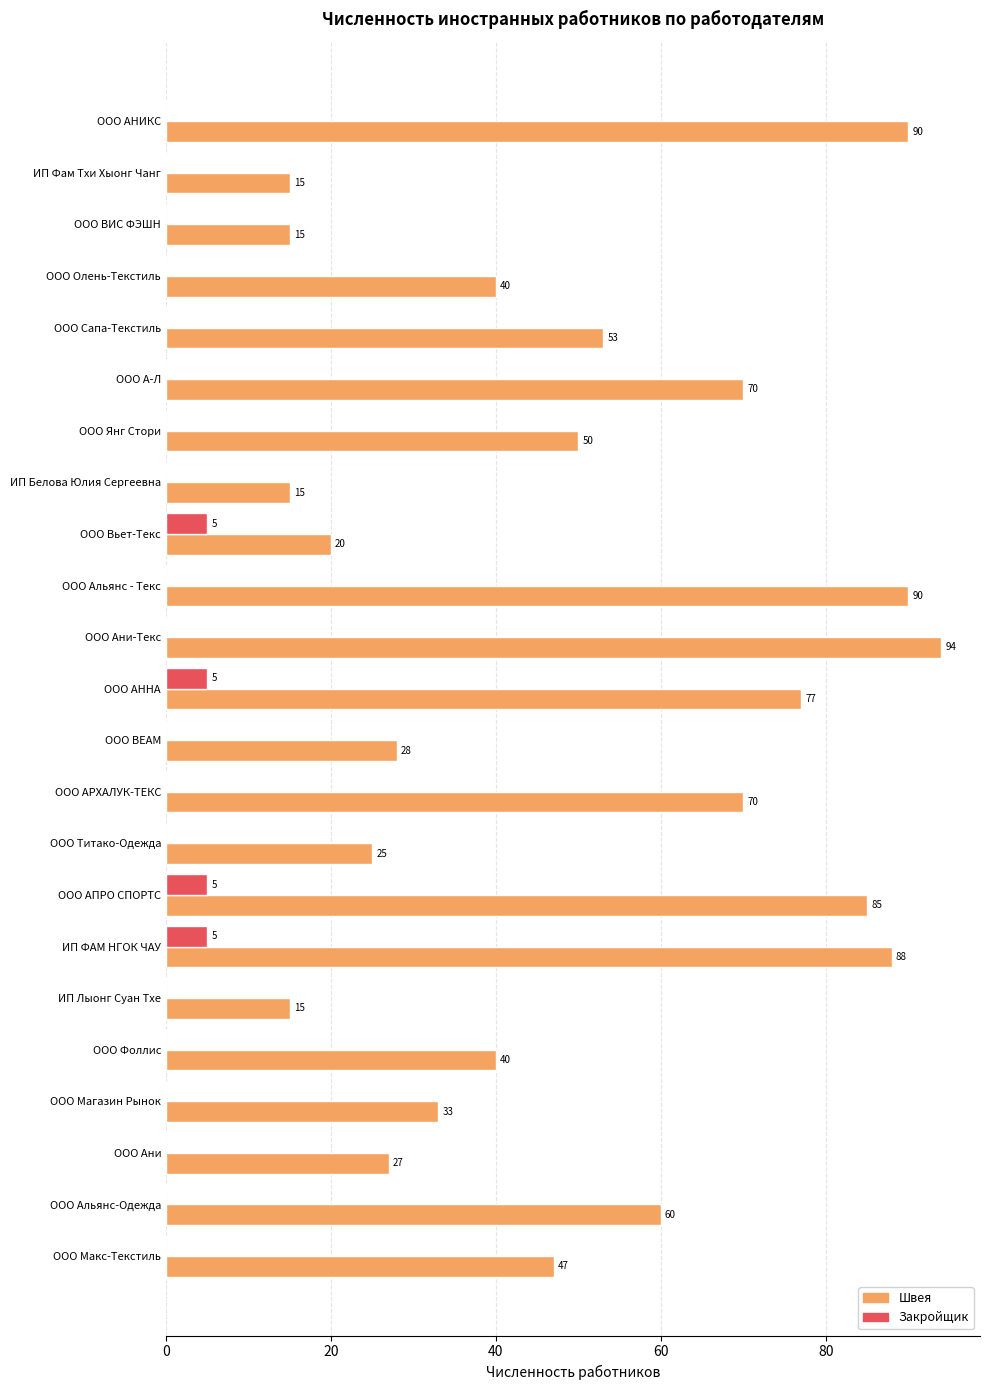

Which series has the widest spread of values?

Швея